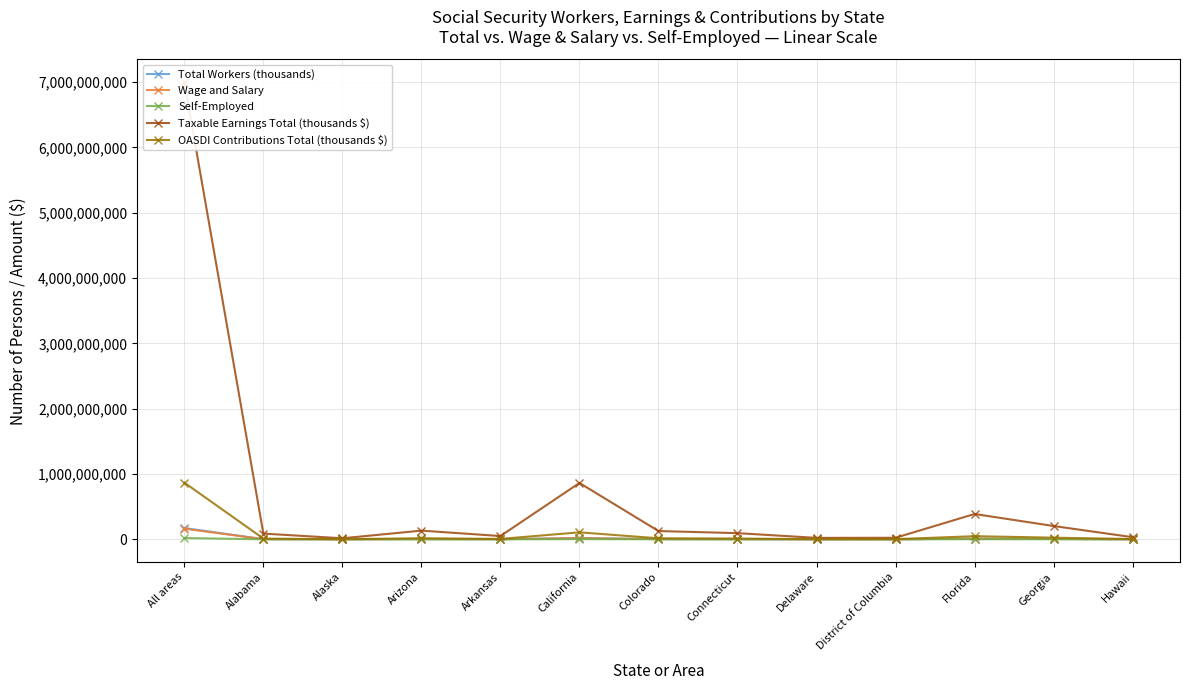

True or false: Taxable Earnings Total (thousands $) and Total Workers (thousands) intersect in this chart.

False